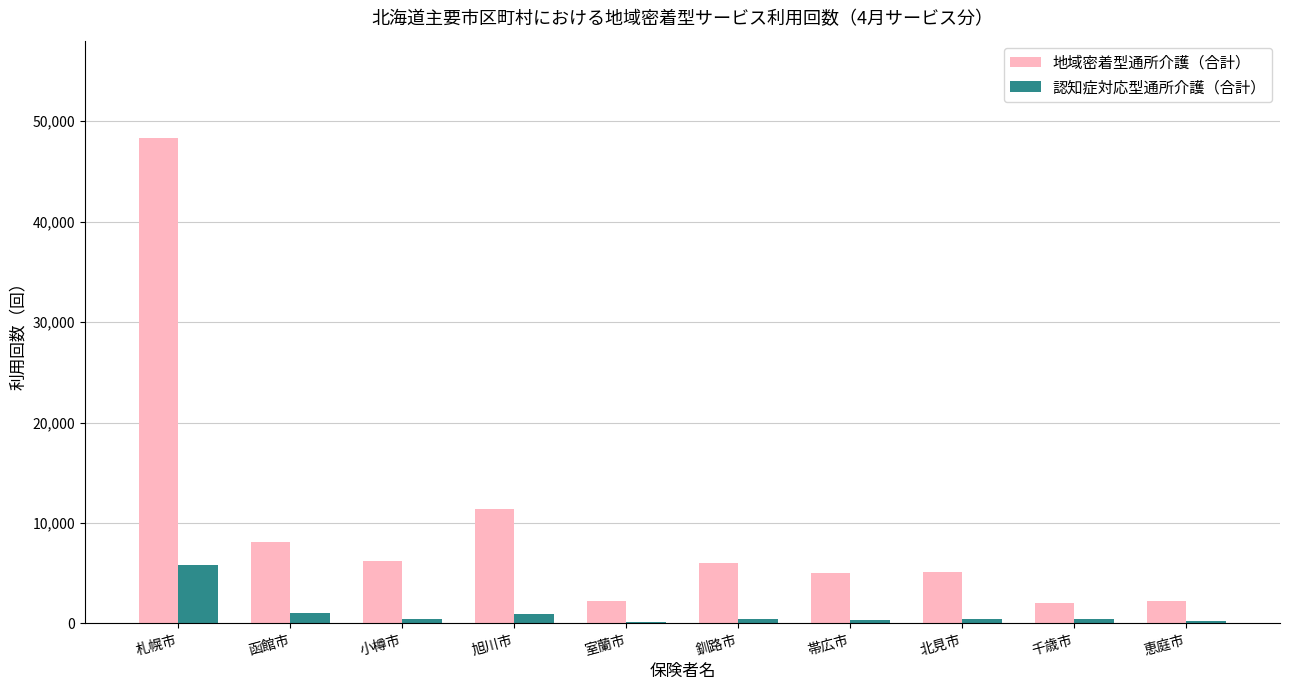

Rank the series at 室蘭市 from highest to lowest value.

地域密着型通所介護（合計）, 認知症対応型通所介護（合計）